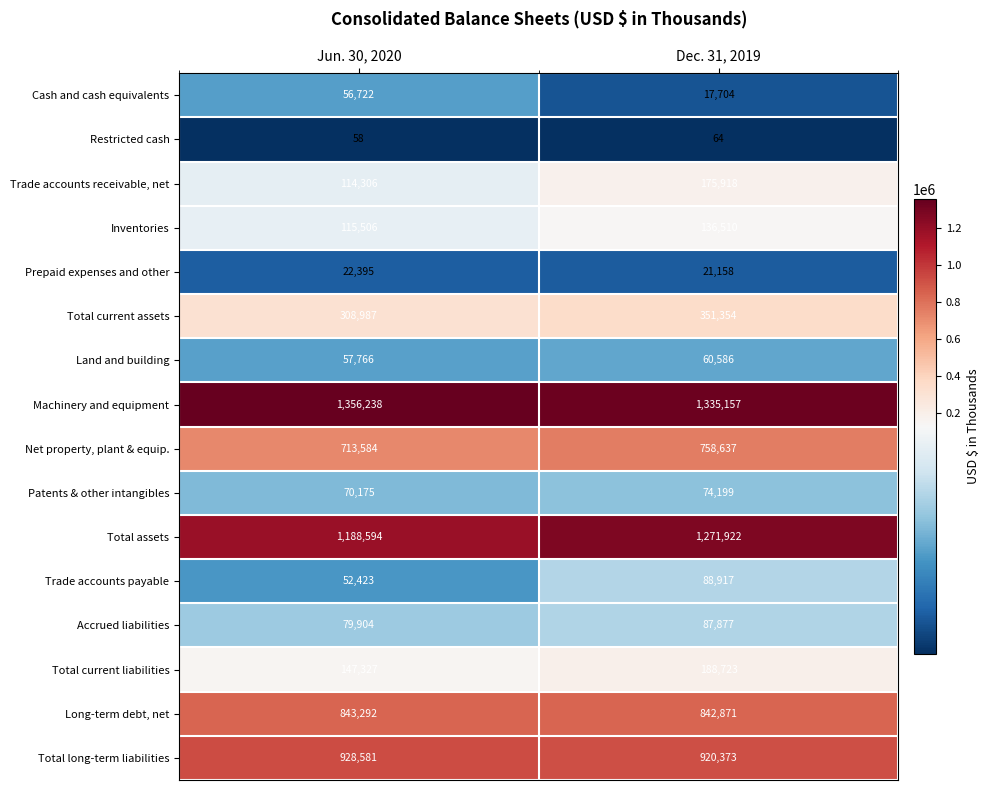

Which series has the largest total across all categories?

Machinery and equipment